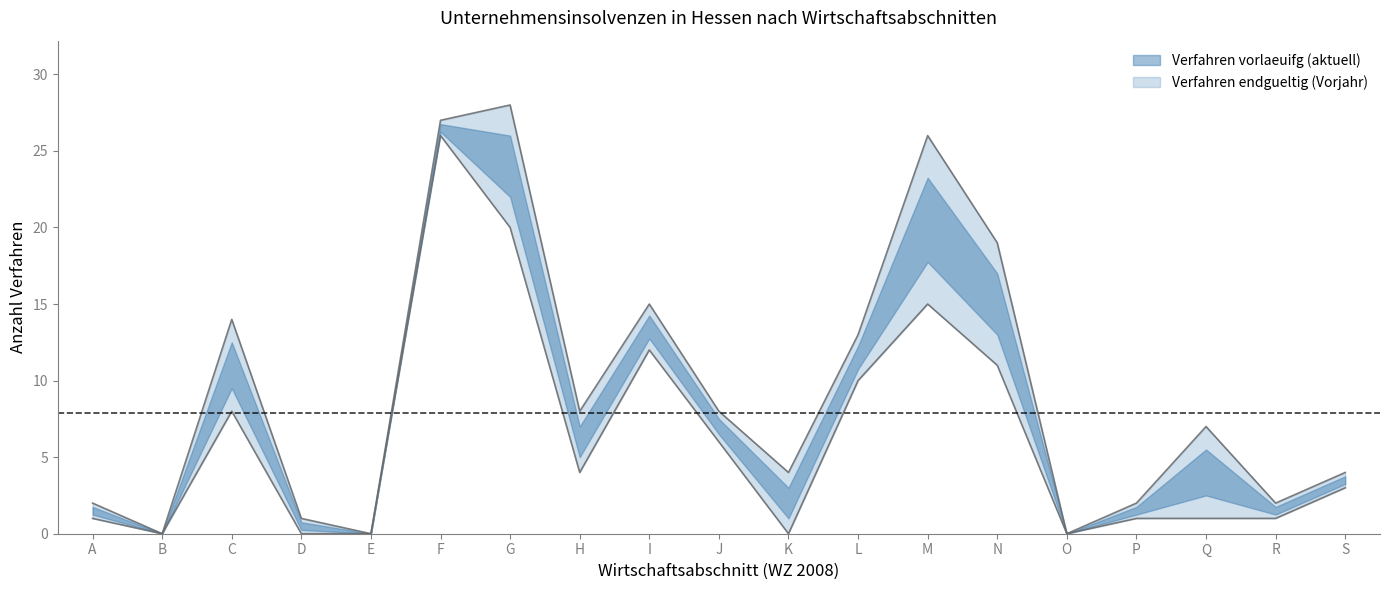

In Verfahren endgueltig (Vorjahr), how many points are lower than both neighbors (excluding endpoints)?

4